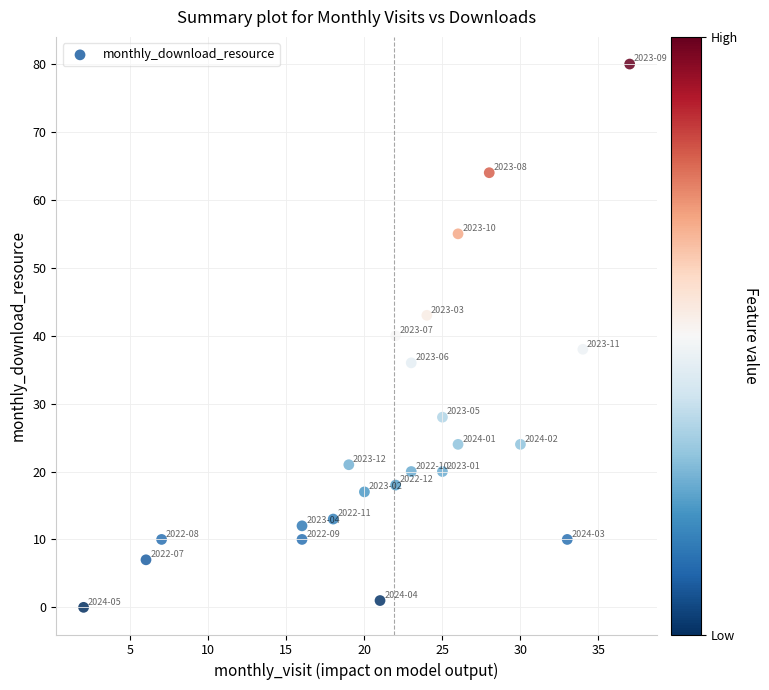

What is the range of Y values (max minus min)?

80